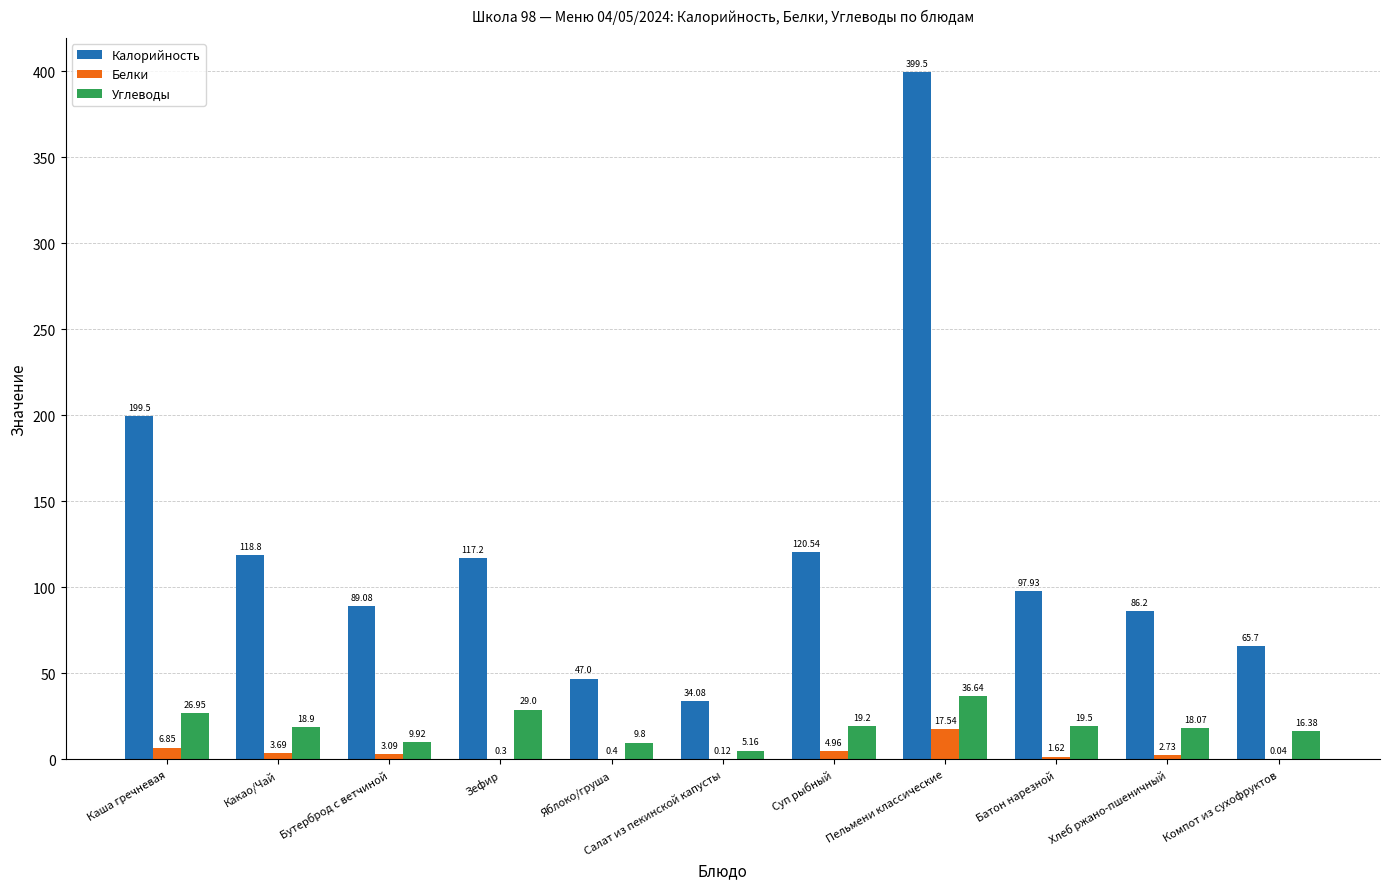

How many groups of bars are there?

11